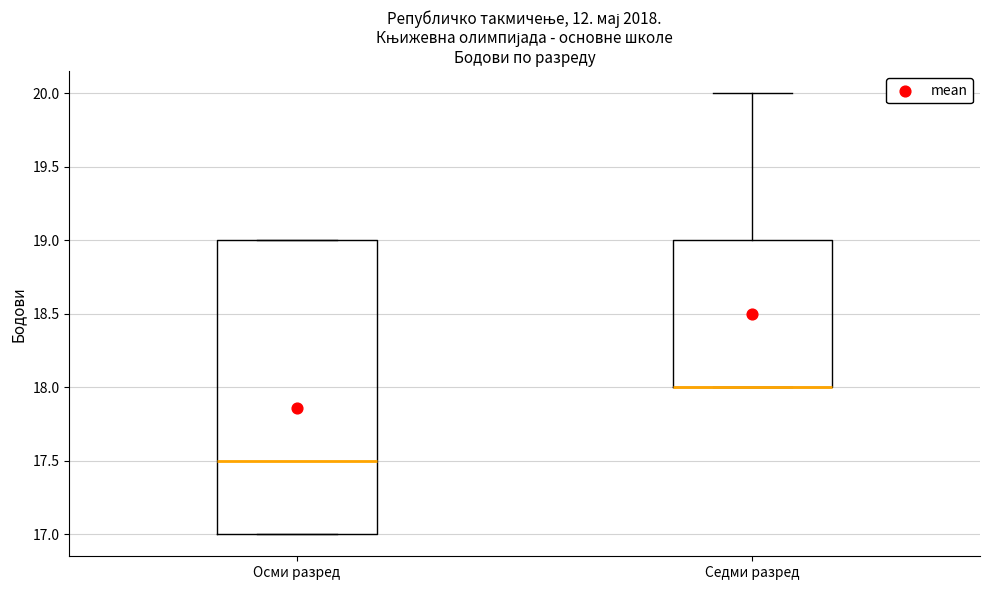

Reading left to right, read every box against the y-axis: the position of its median line, the range the box covers, and the ends of its whiskers. The values are not printed on the chart, so give them approximately, as read against the axis.

Осми разред: median 17.5, box 17.0 to 19.0, whiskers 17.0 to 19.0
Седми разред: median 18.0 (drawn on the box's lower edge), box 18.0 to 19.0, whiskers 18.0 to 20.0